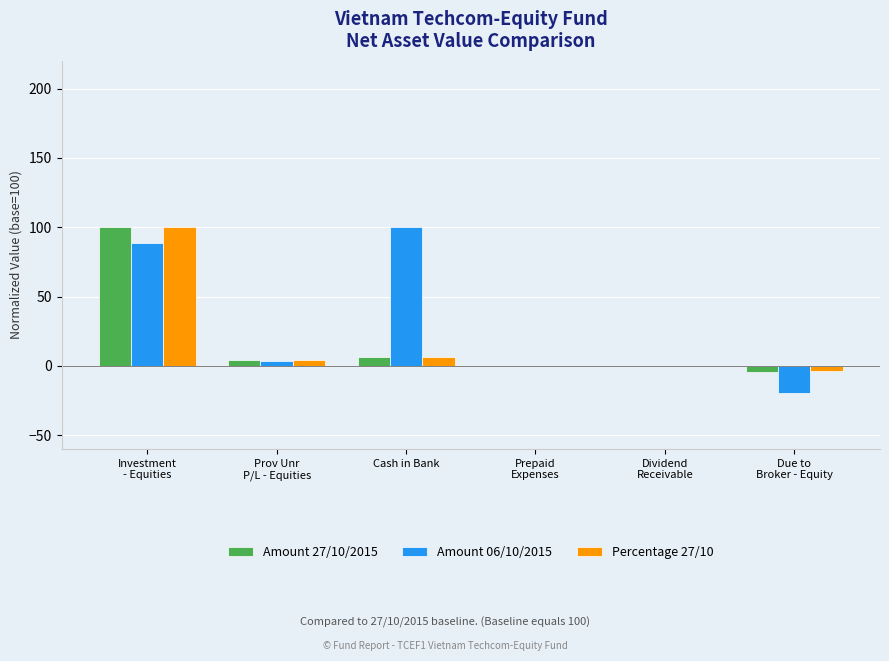

Which series has the largest total across all categories?

Amount 06/10/2015